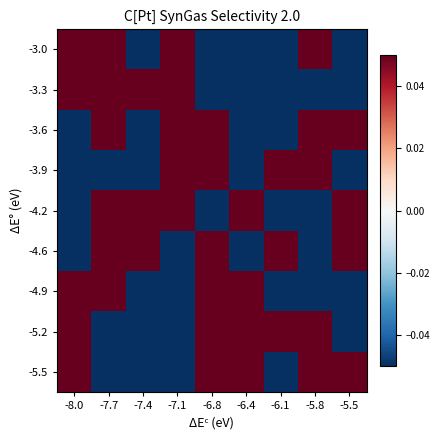

What is the difference between the highest and lowest values at -6.1?

7.0